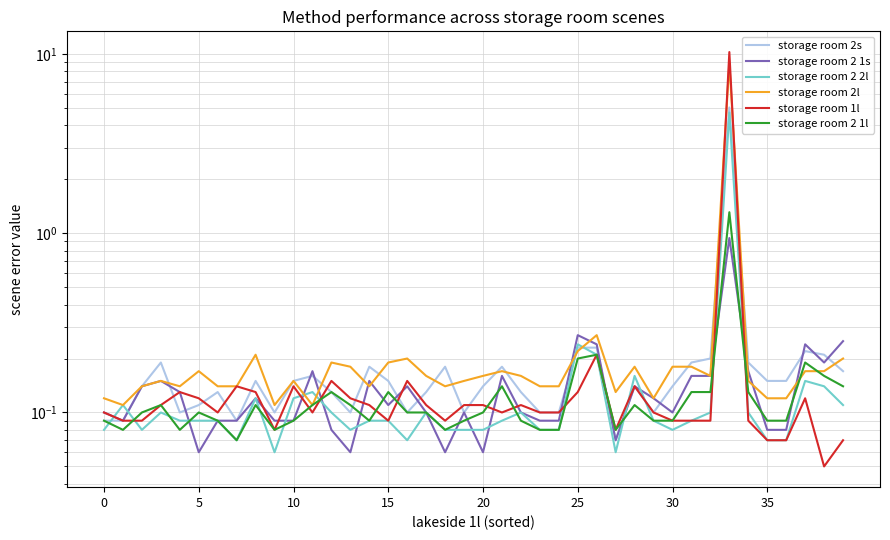

Between 17 and 24, which series saw the biggest shift?

storage room 2s